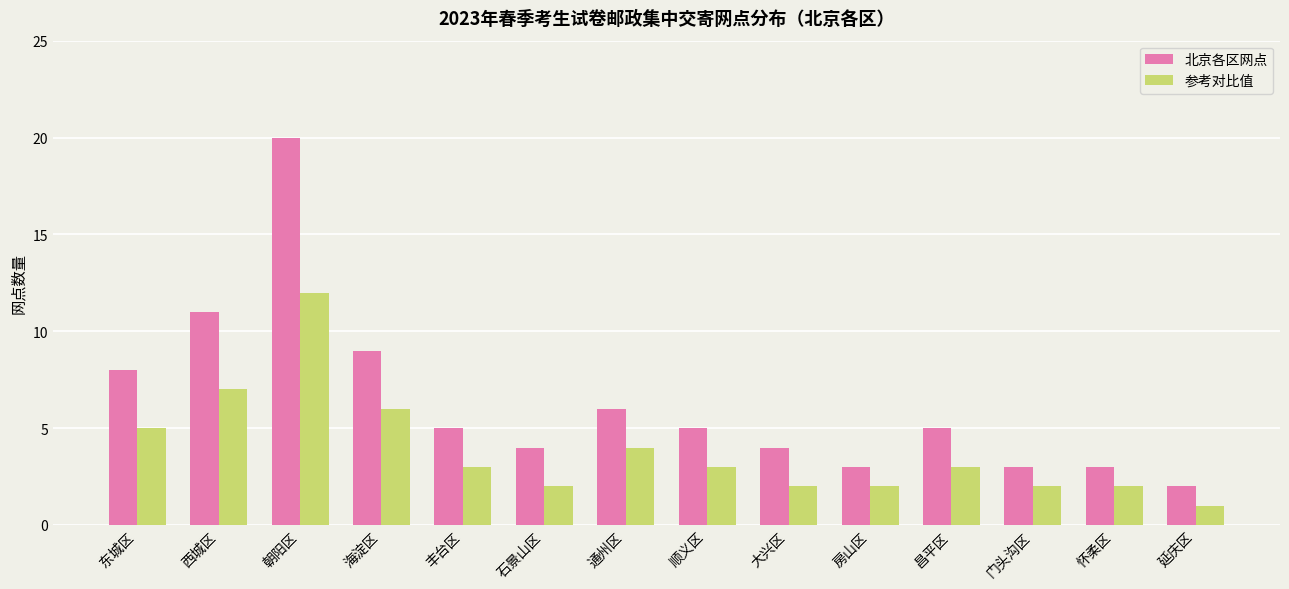

What is the difference between the 北京各区网点 values at 门头沟区 and 海淀区?

6